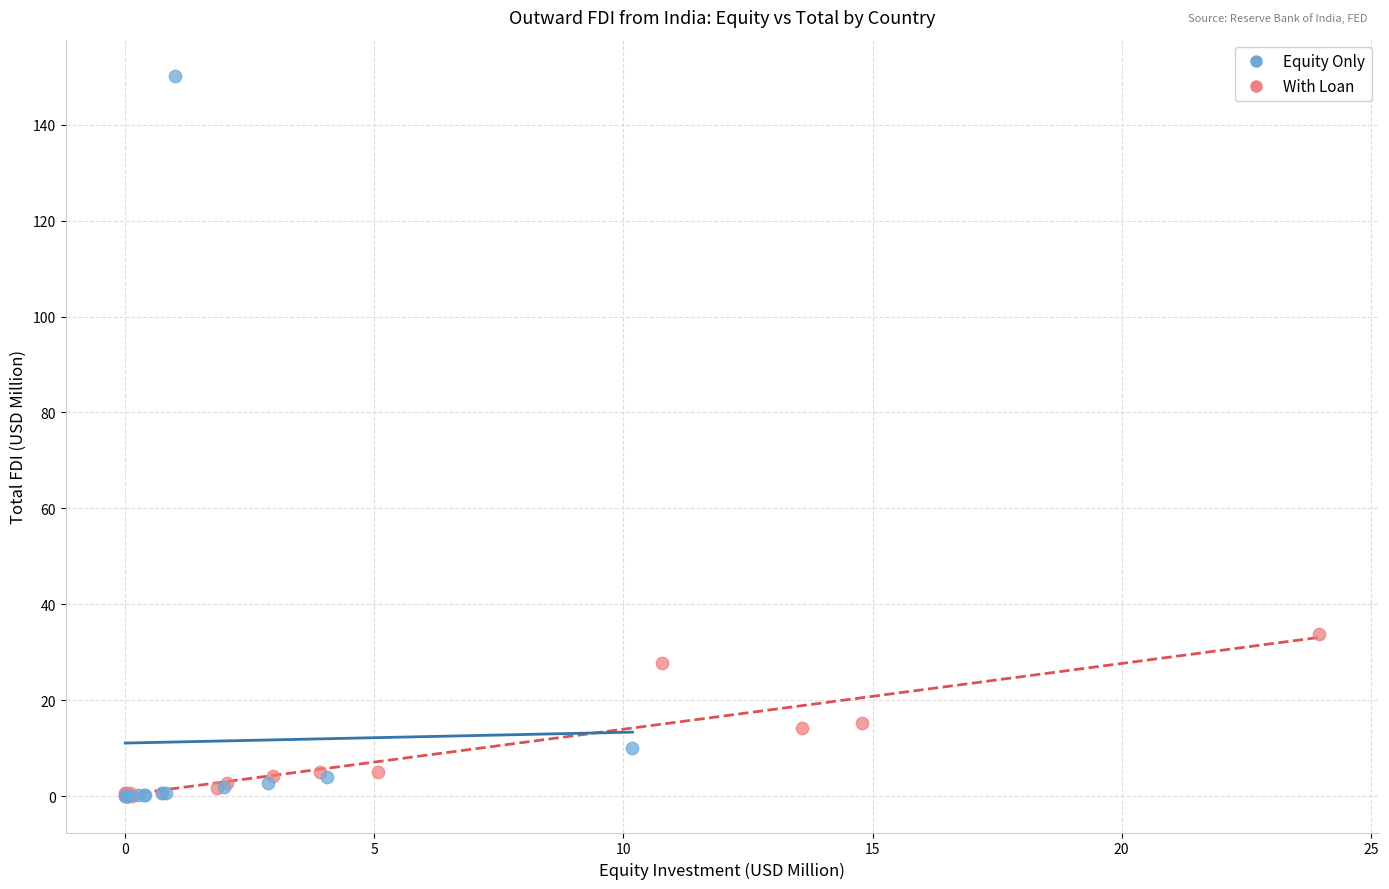

Which series contains the highest Y value?

Equity Only